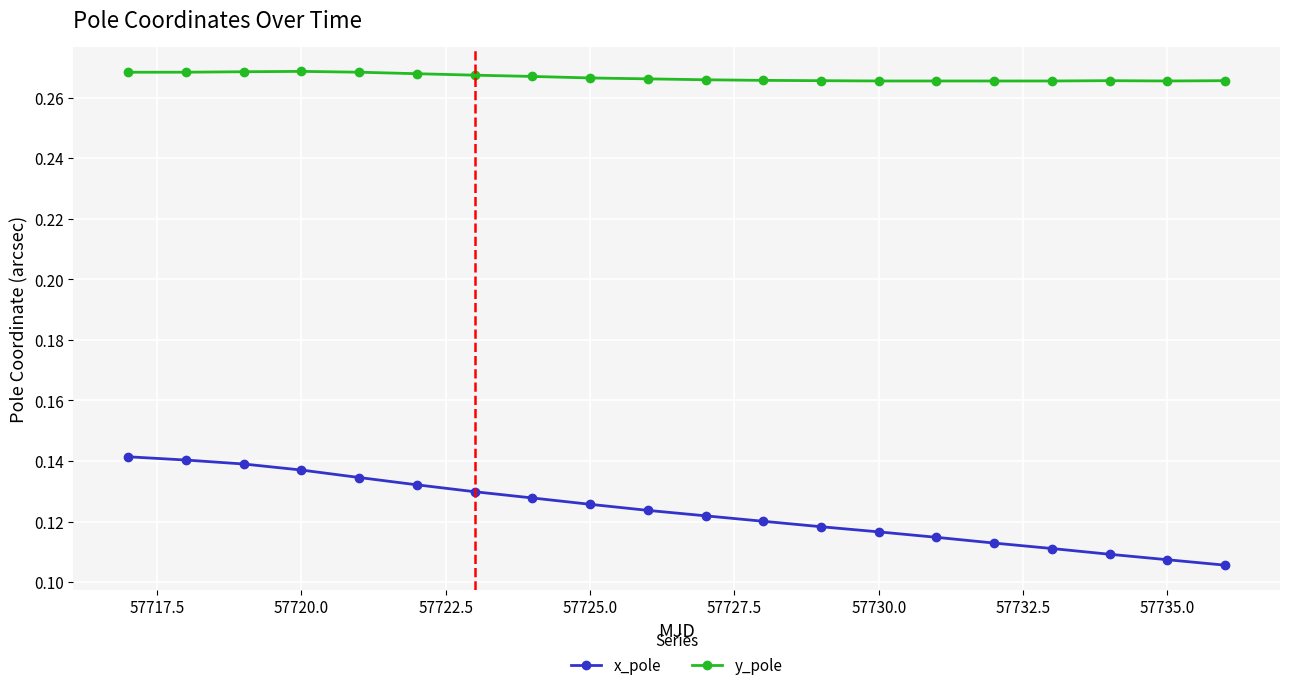

True or false: y_pole and x_pole intersect in this chart.

False